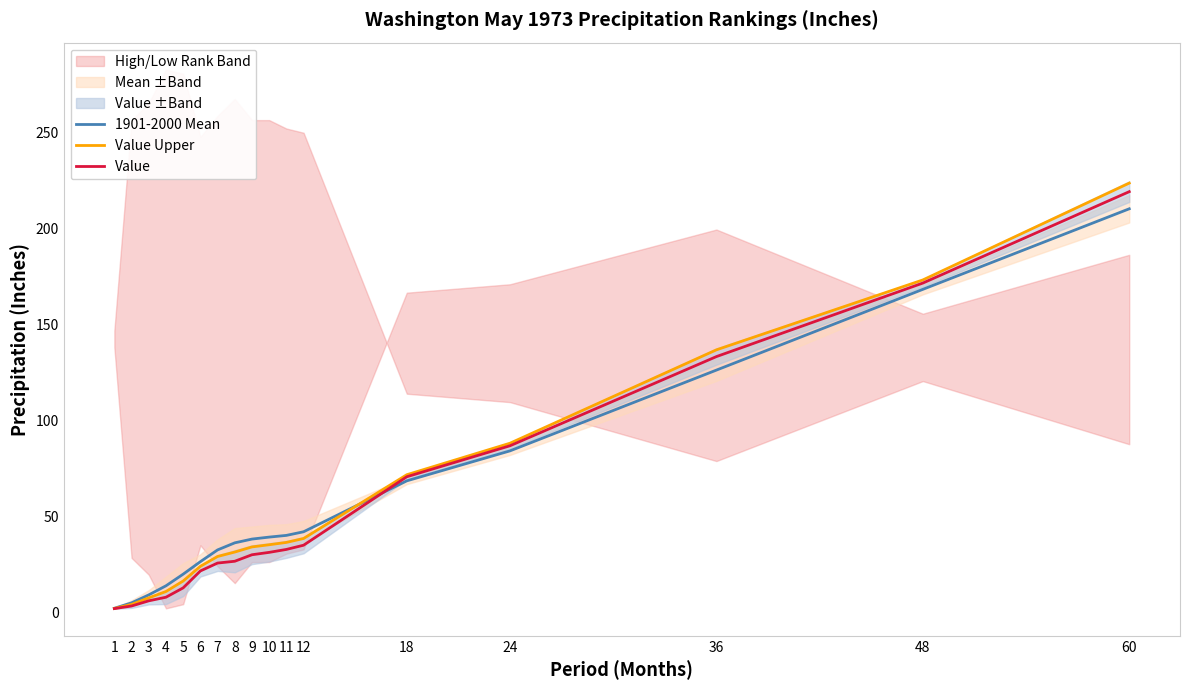

How many lines are shown in the chart?

3